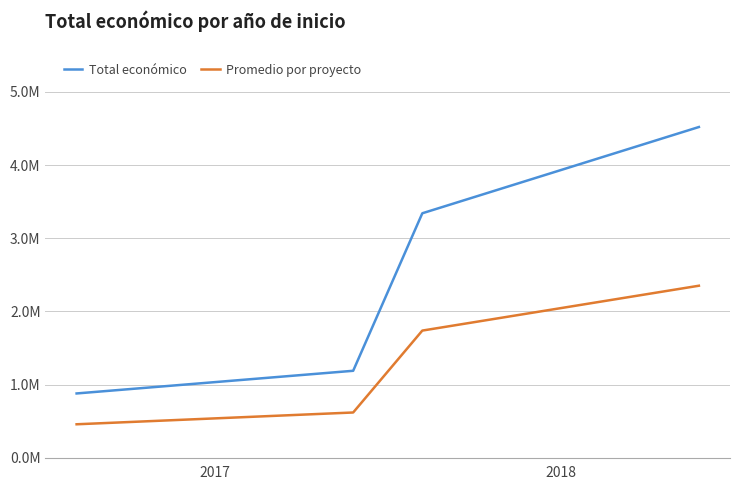

What is the sum of all Promedio por proyecto values?

12903504.6